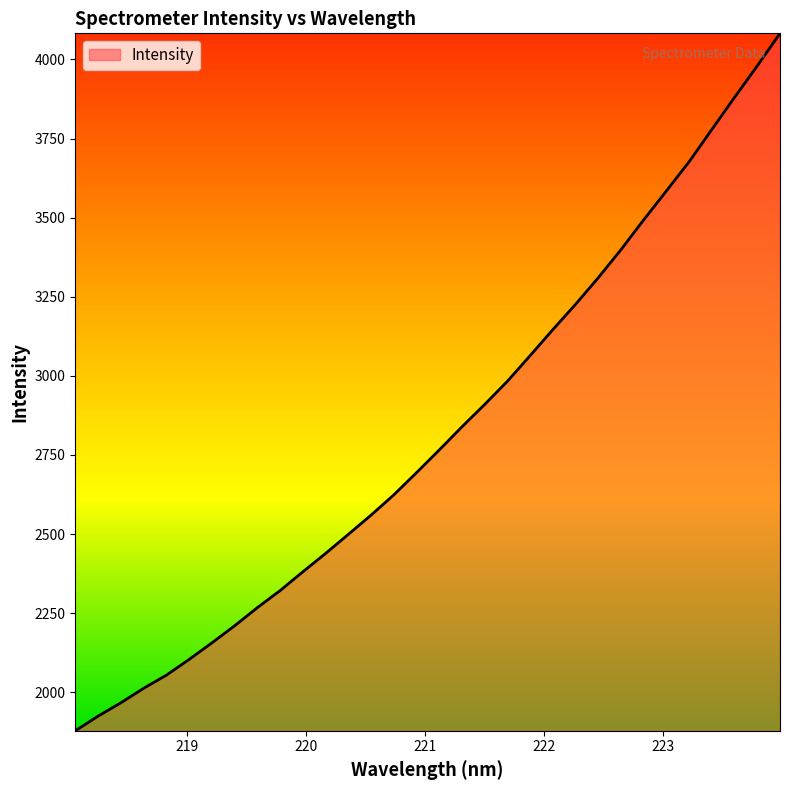

What is the greatest value displayed?

4082.7